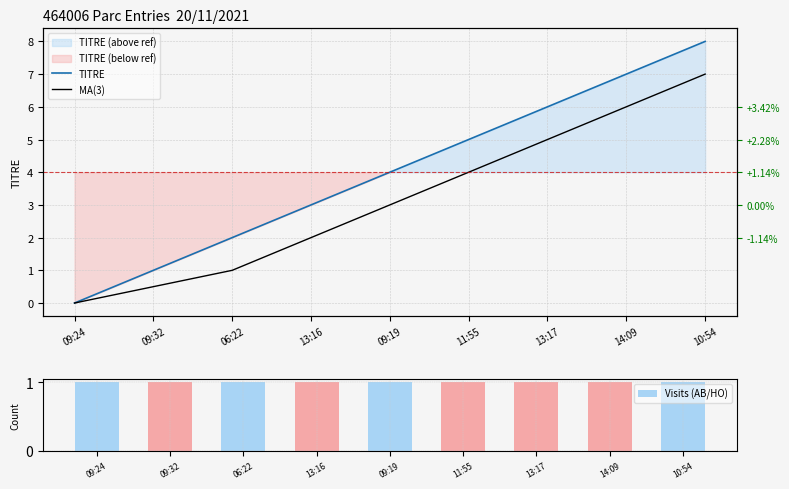

Which series has the largest total across all categories?

TITRE